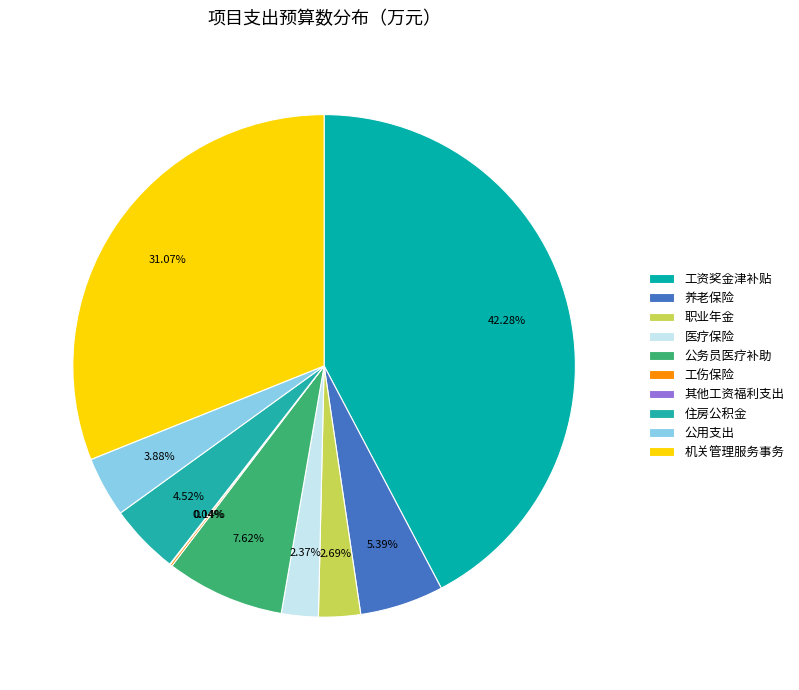

Is 其他工资福利支出 the majority of the pie?

No